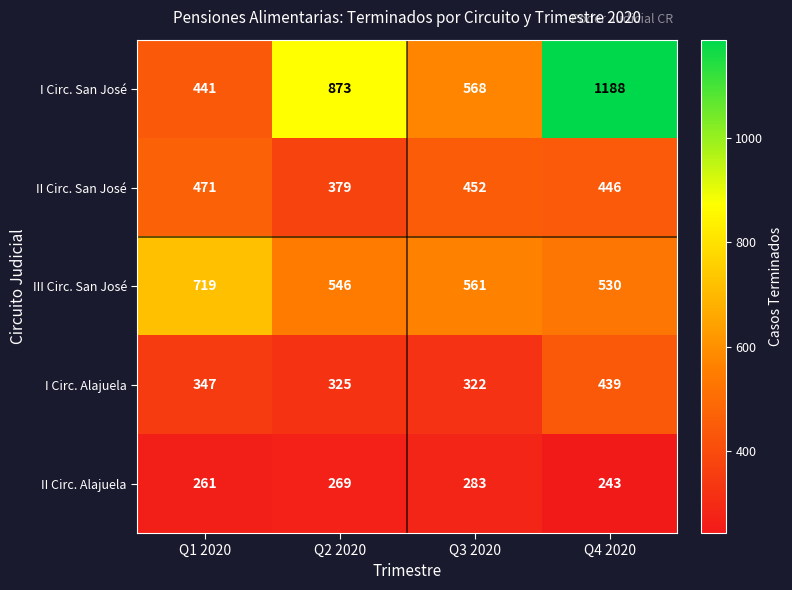

What is the difference between the III Circ. San José values at Q1 2020 and Q2 2020?

173